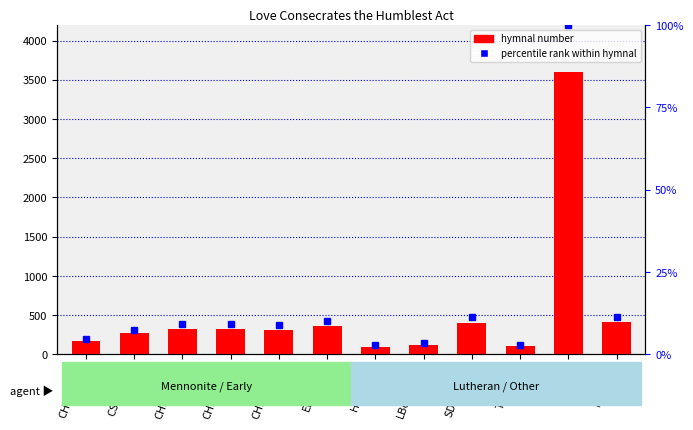

What is the difference between the percentile rank within hymnal values at LBoW1978 and CHMC1940?

5.4